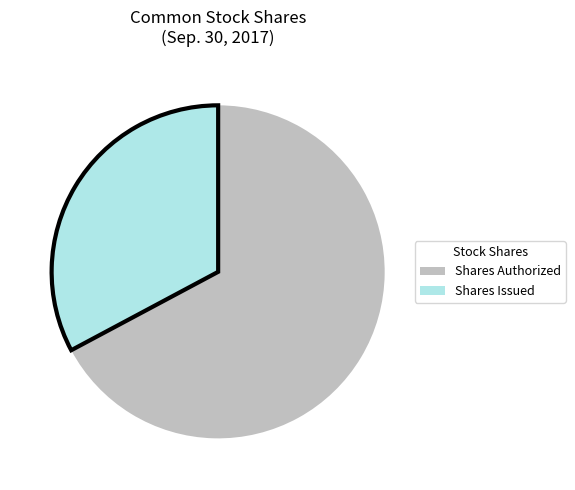

What is the ratio of the value at Shares Issued to the value at Shares Authorized?

0.5